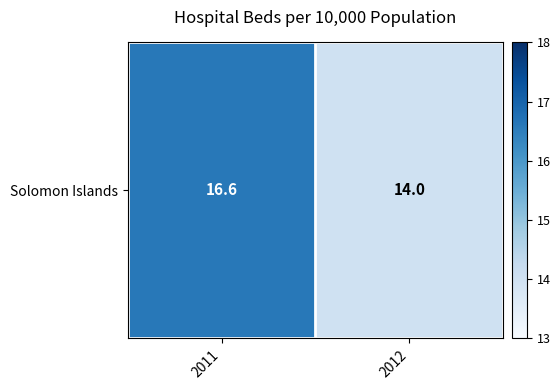

Which has a higher value, 2012 or 2011?

2011